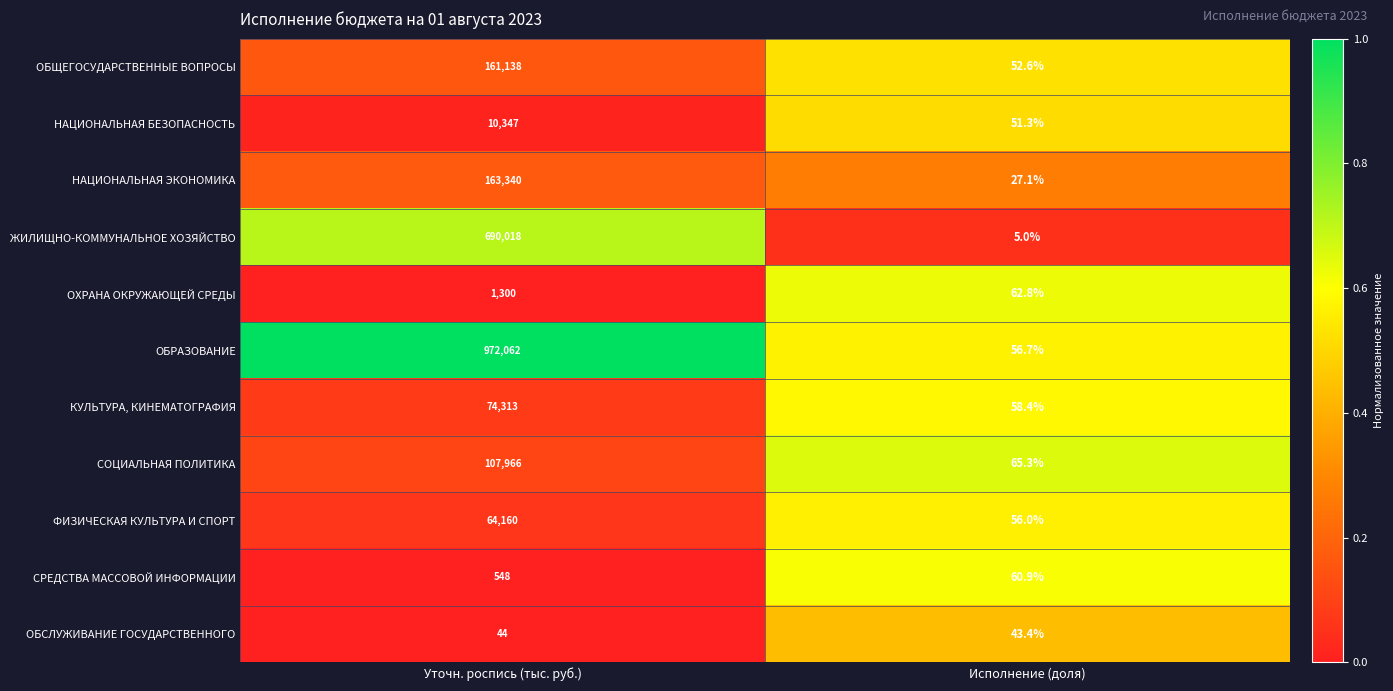

Rank the series by their maximum value, from highest to lowest.

ОБРАЗОВАНИЕ, ЖИЛИЩНО-КОММУНАЛЬНОЕ ХОЗЯЙСТВО, НАЦИОНАЛЬНАЯ ЭКОНОМИКА, ОБЩЕГОСУДАРСТВЕННЫЕ ВОПРОСЫ, СОЦИАЛЬНАЯ ПОЛИТИКА, КУЛЬТУРА, КИНЕМАТОГРАФИЯ, ФИЗИЧЕСКАЯ КУЛЬТУРА И СПОРТ, НАЦИОНАЛЬНАЯ БЕЗОПАСНОСТЬ, ОХРАНА ОКРУЖАЮЩЕЙ СРЕДЫ, СРЕДСТВА МАССОВОЙ ИНФОРМАЦИИ, ОБСЛУЖИВАНИЕ ГОСУДАРСТВЕННОГО